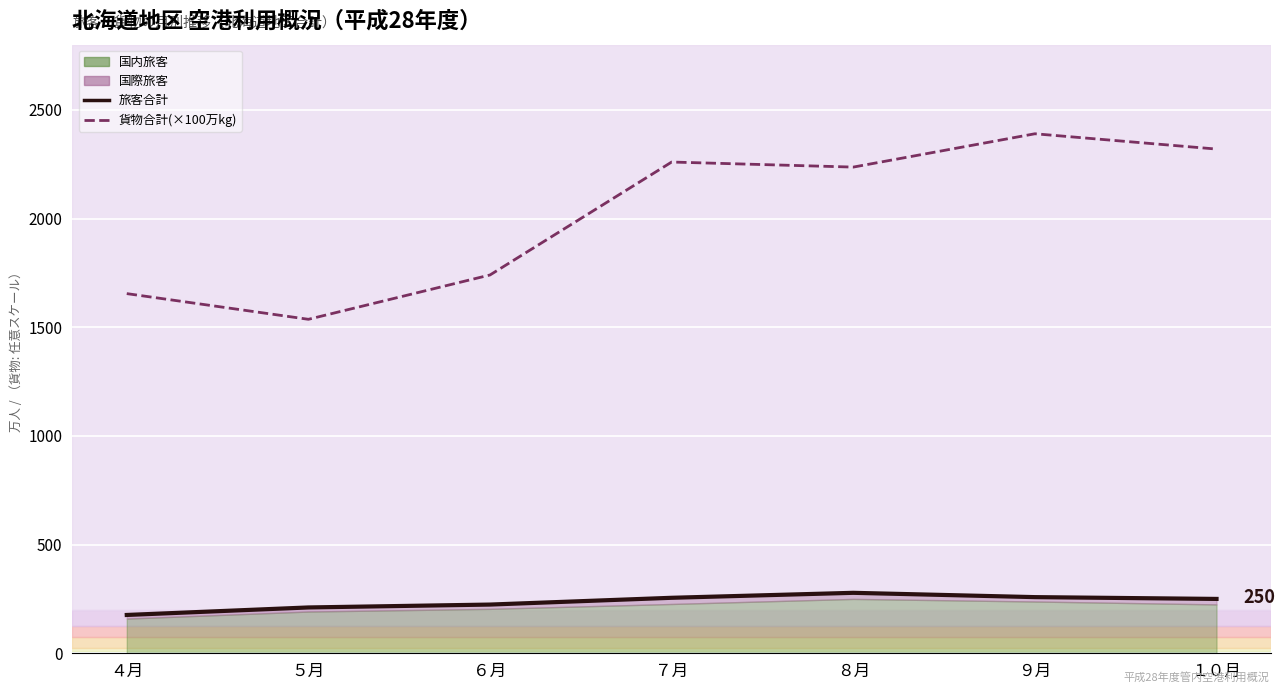

True or false: 貨物合計(×100万kg) and 旅客合計 cross at least once.

False